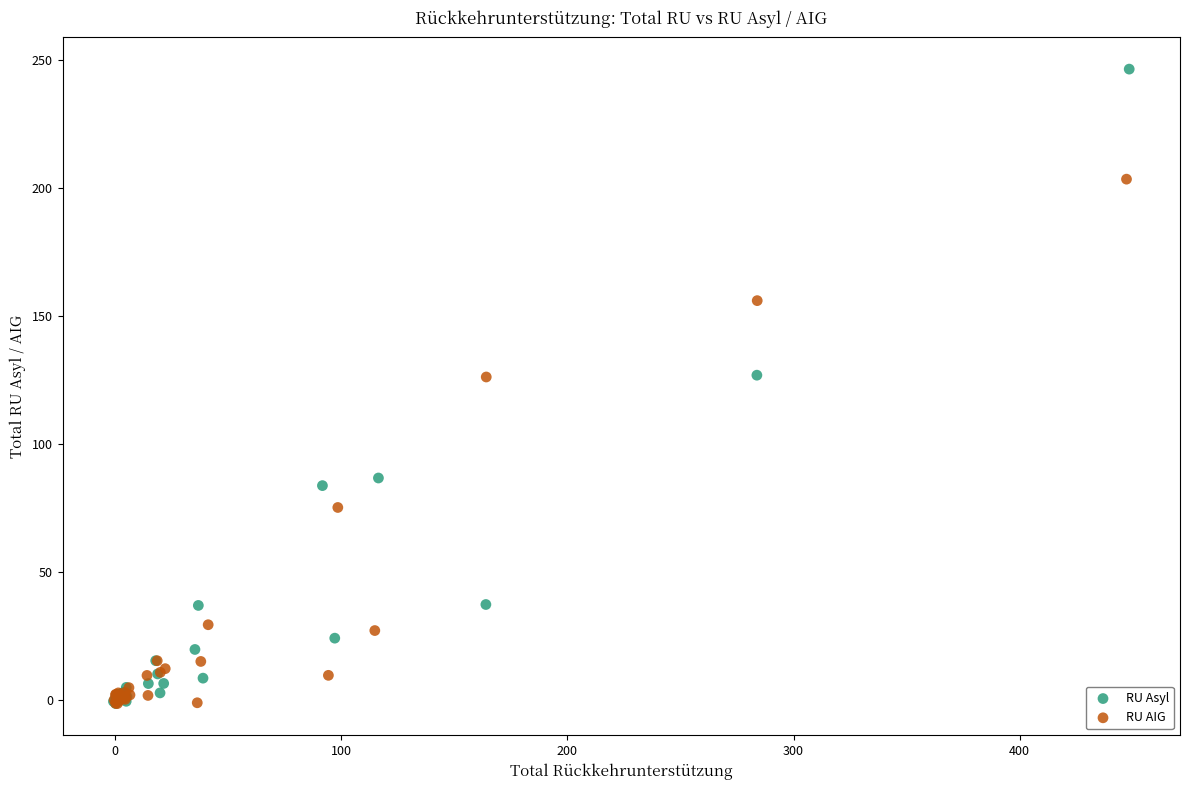

Which series contains the highest Y value?

RU Asyl